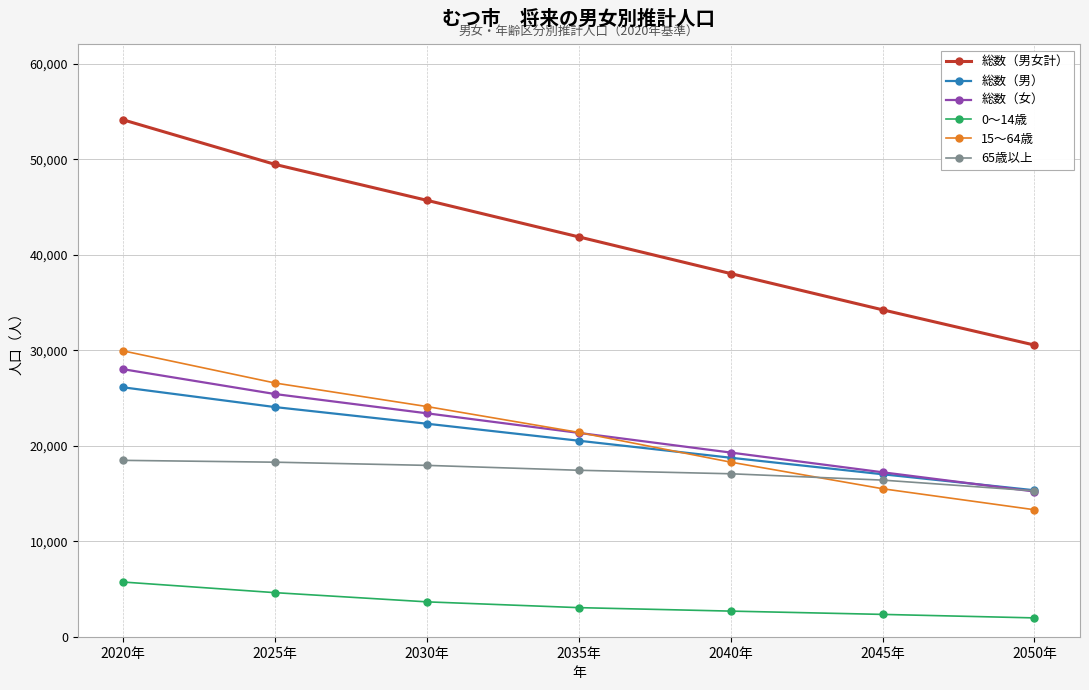

Which series has the largest range (max minus min)?

総数（男女計）